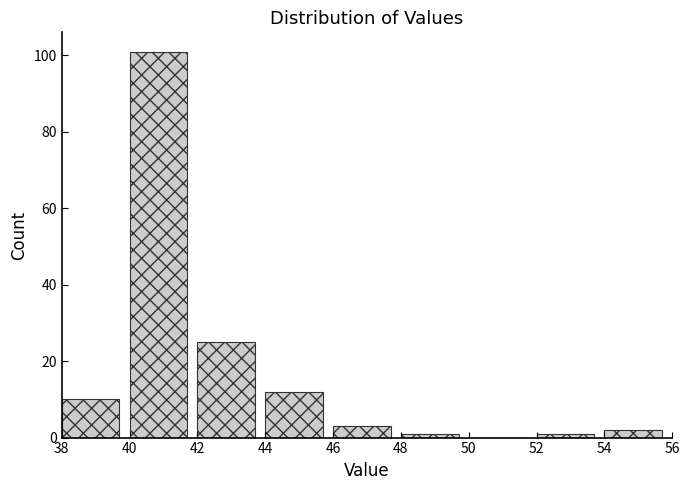

Reading left to right, transcribe this chart: for each bar, give the range it covers on the x-axis and its height. The values are not printed on the chart, so give them approximately, as read against the axis.

38 to 40: 10
40 to 42: 102
42 to 44: 26
44 to 46: 12
46 to 48: 4
48 to 50: under 2
50 to 52: 0
52 to 54: under 2
54 to 56: 2